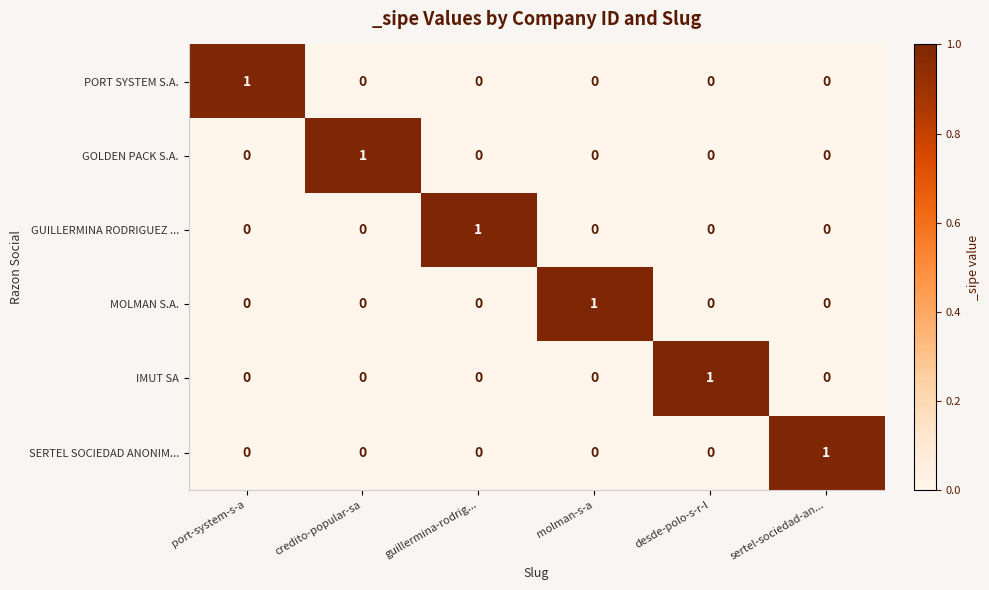

What is the maximum value shown in the chart?

1